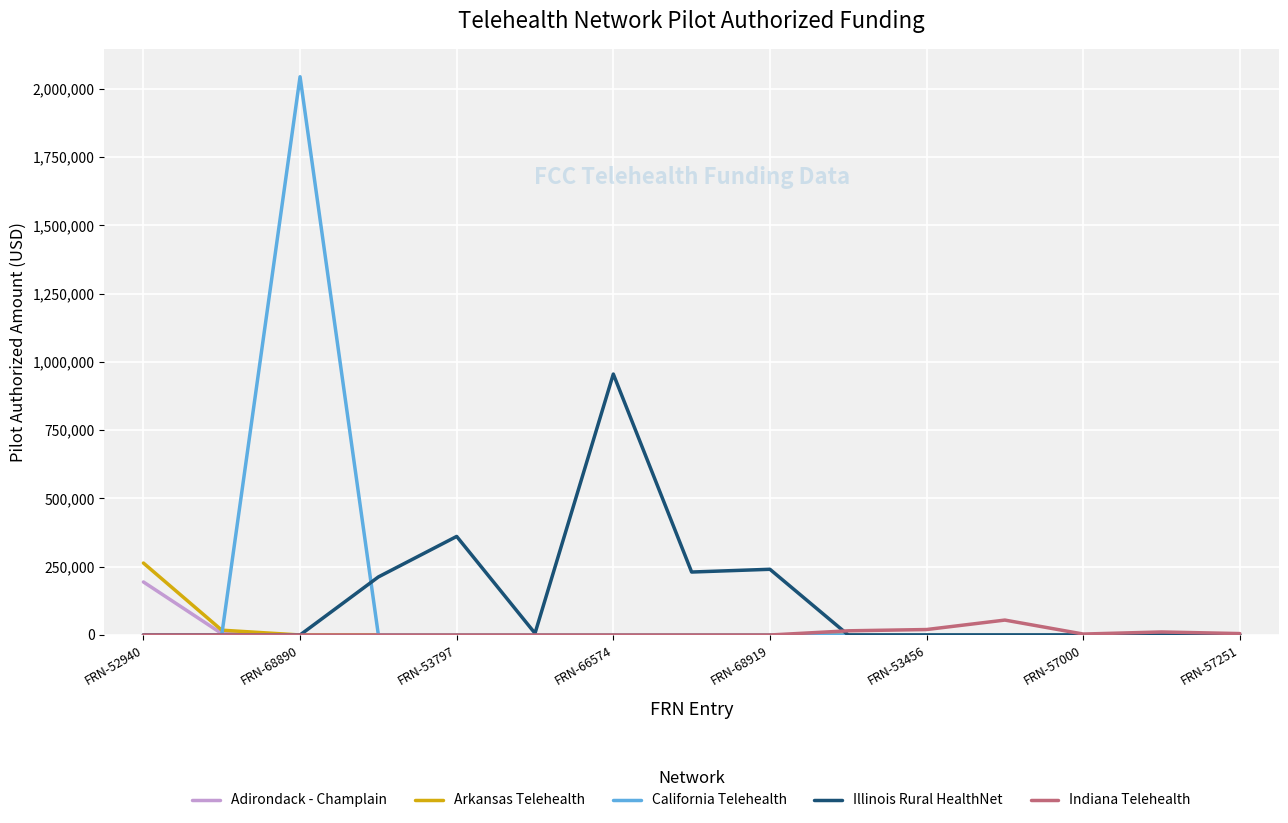

What is the maximum value shown in the chart?

2043935.3